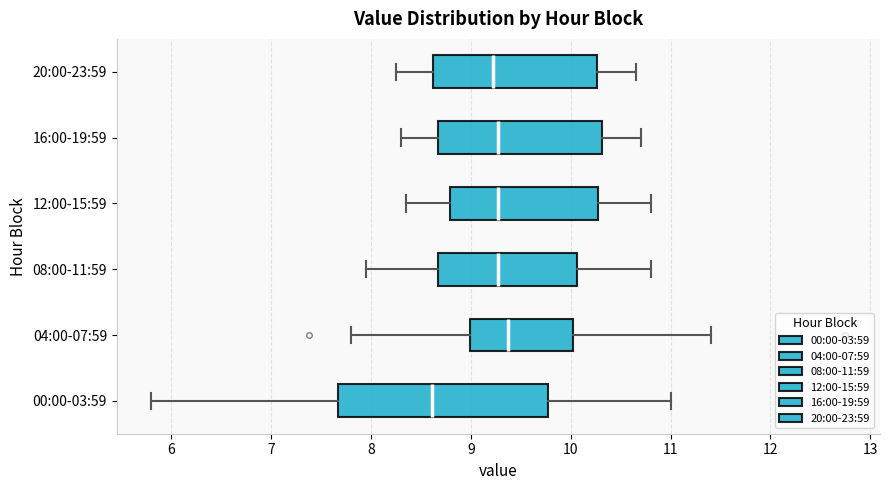

Where does the right whisker of the box for 08:00-11:59 end on the x-axis? The values are not printed on the chart, so give them approximately, as read against the axis.

10.8